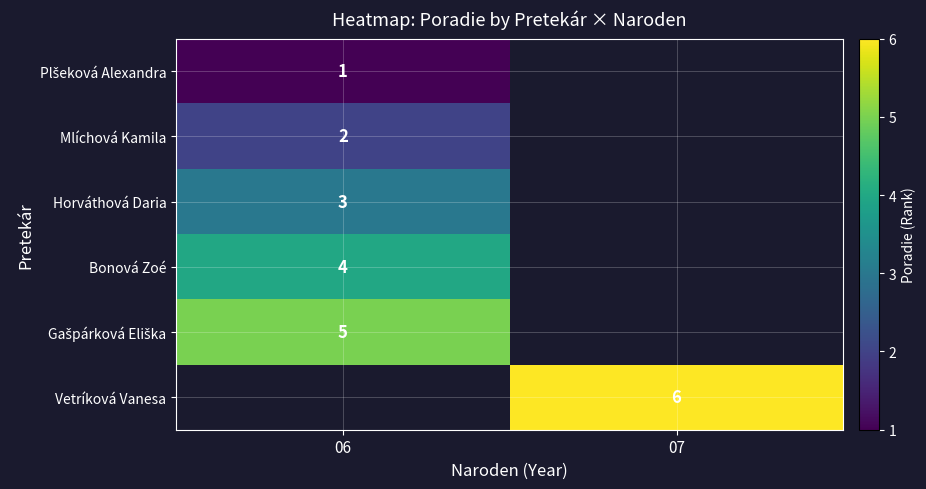

How many series are shown in this chart?

6